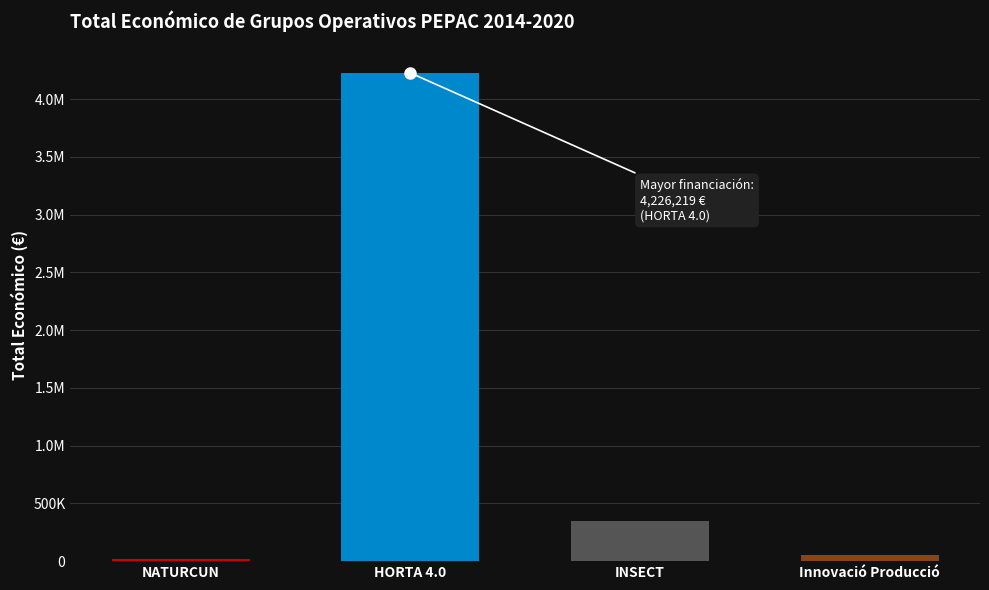

Which has a higher value, INSECT or Innovació Producció?

INSECT